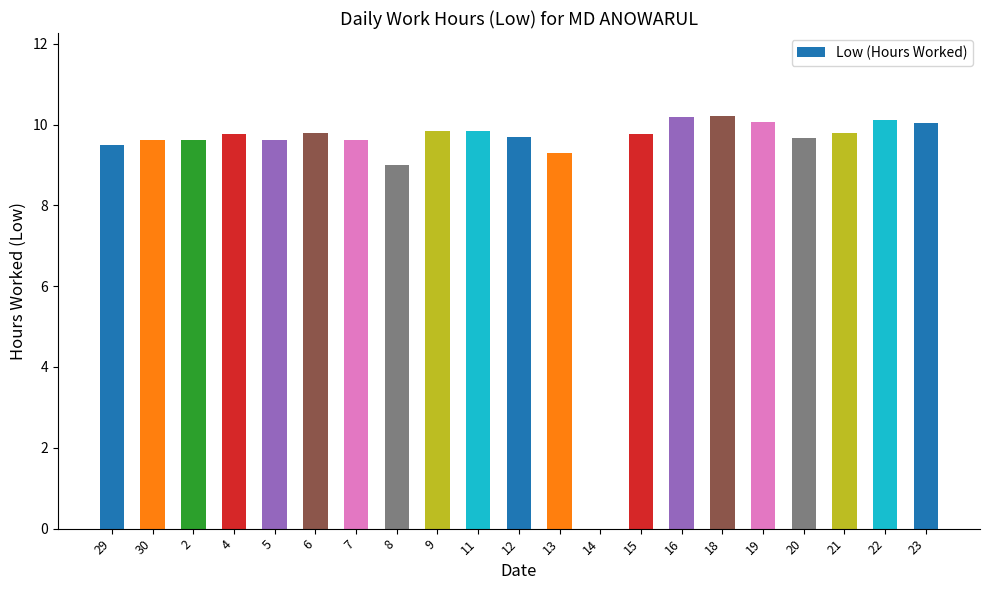

What is the change in value from 30 to 18?

+0.6